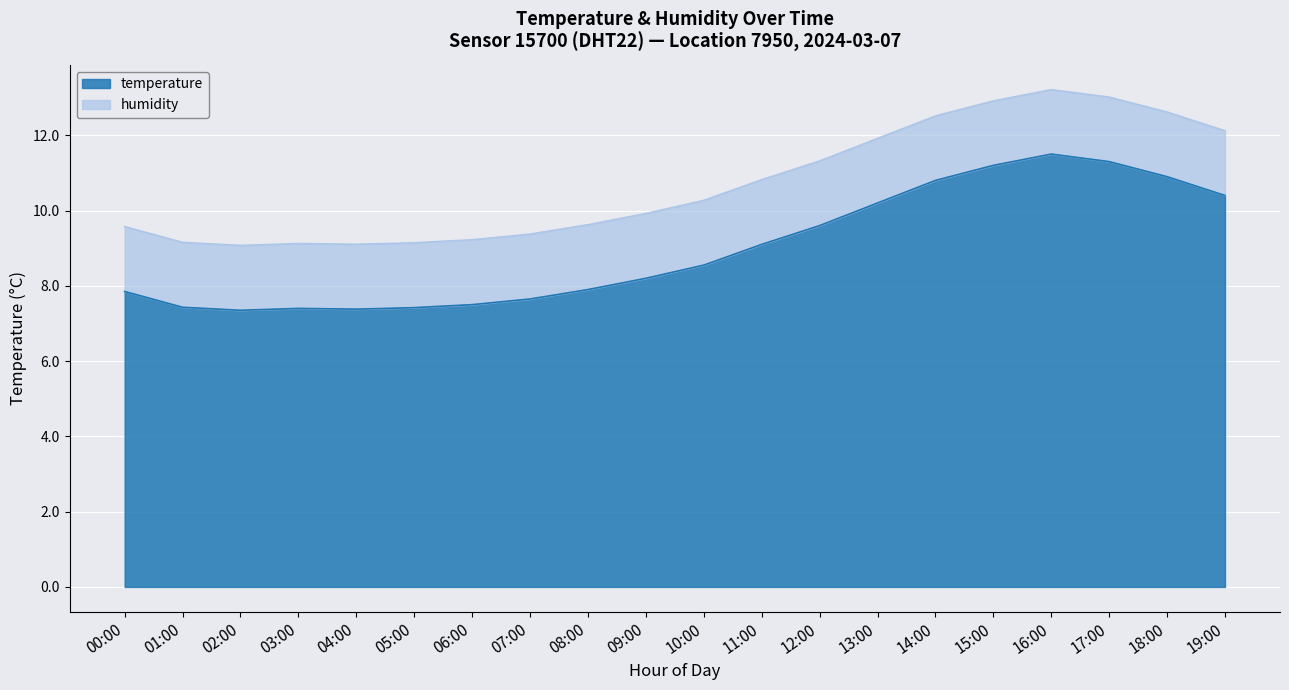

Which has a higher value, 02:00 or 11:00?

11:00